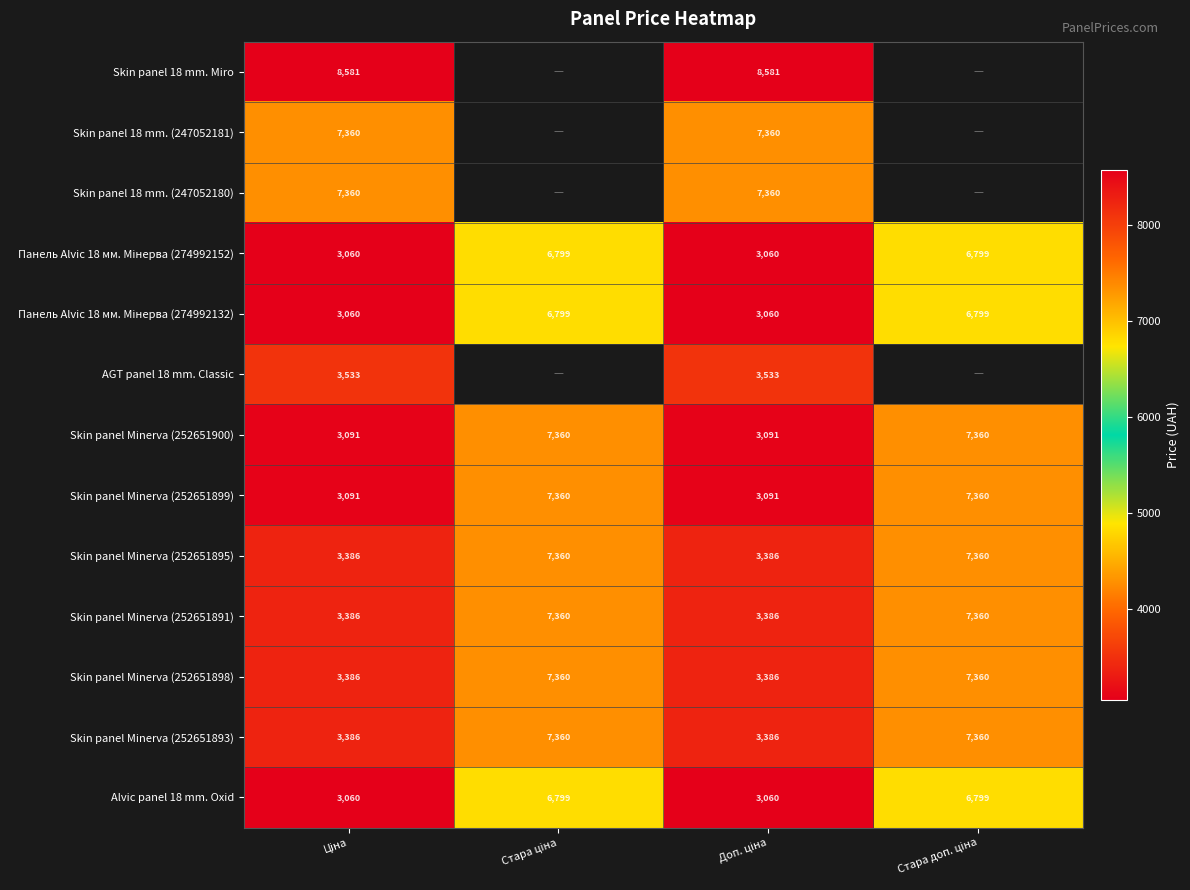

What is the highest value of the Панель Alvic 18 мм. Мінерва (274992152) series?

6799.2